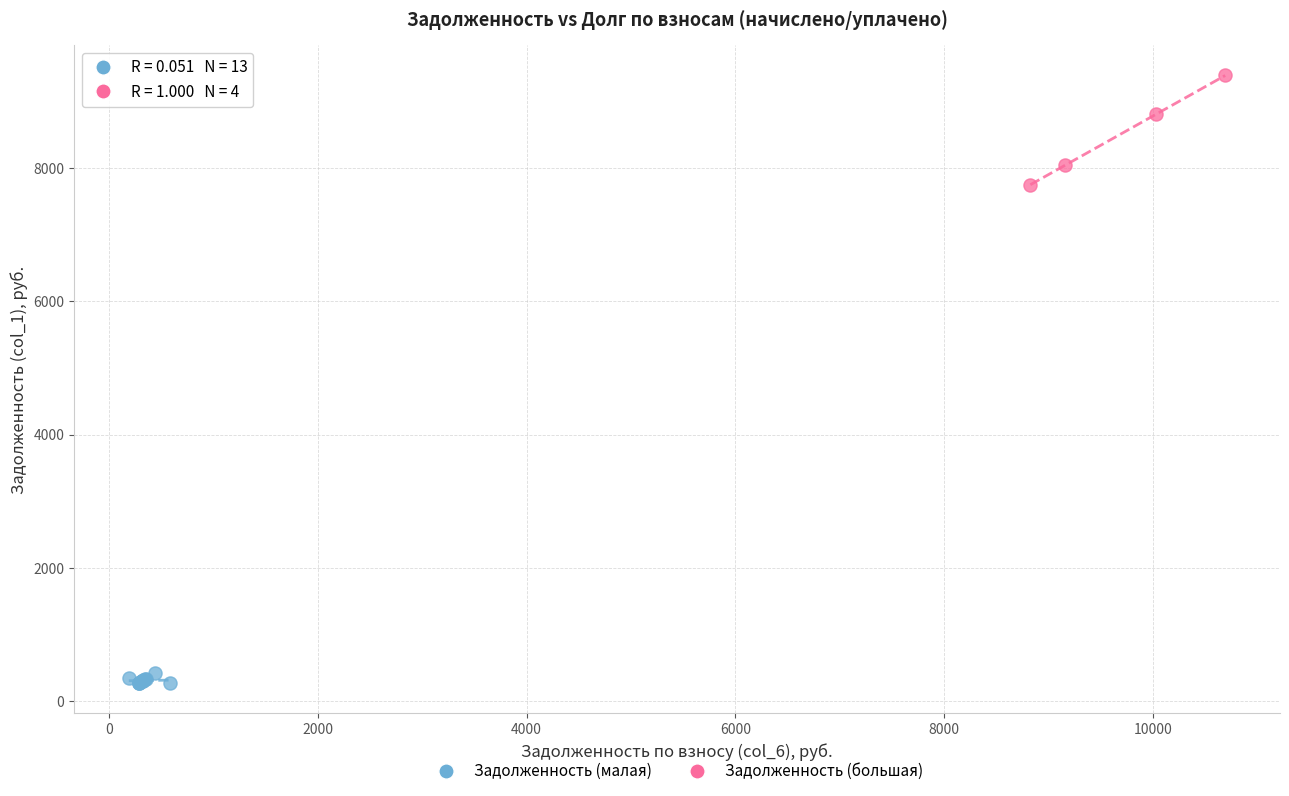

Which series reaches the minimum Y coordinate?

Задолженность (малая)